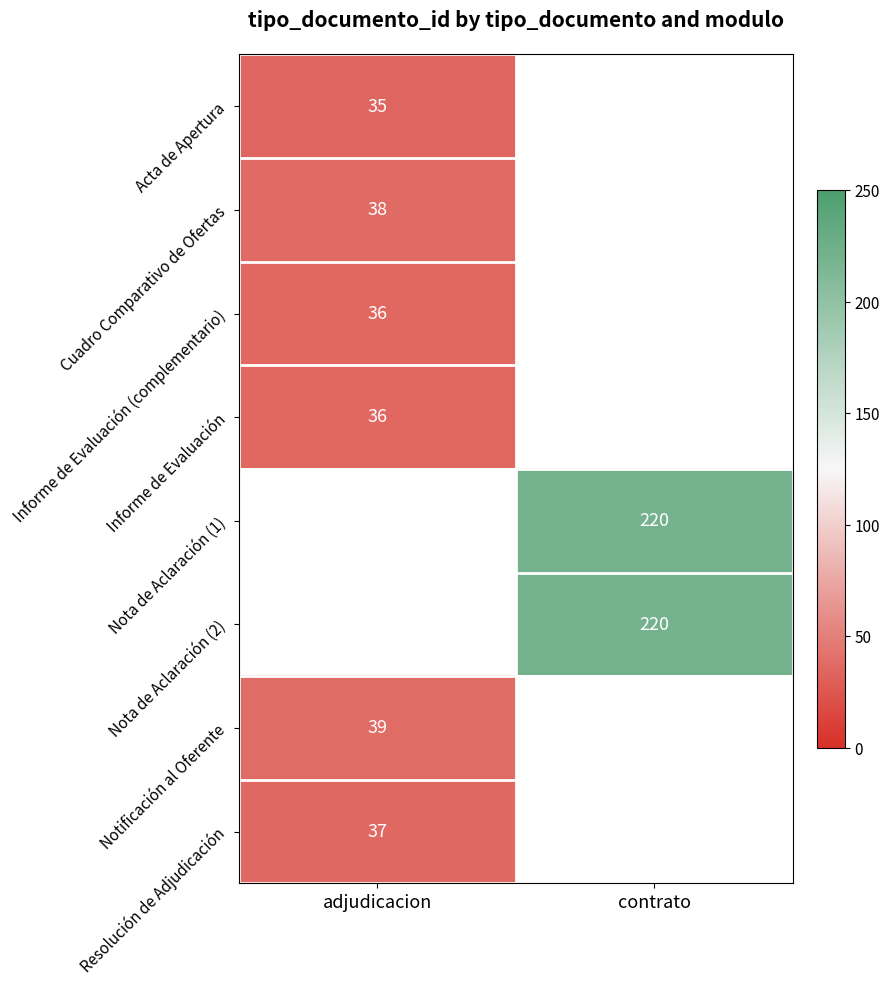

At which category does the chart reach its minimum across all series?

adjudicacion